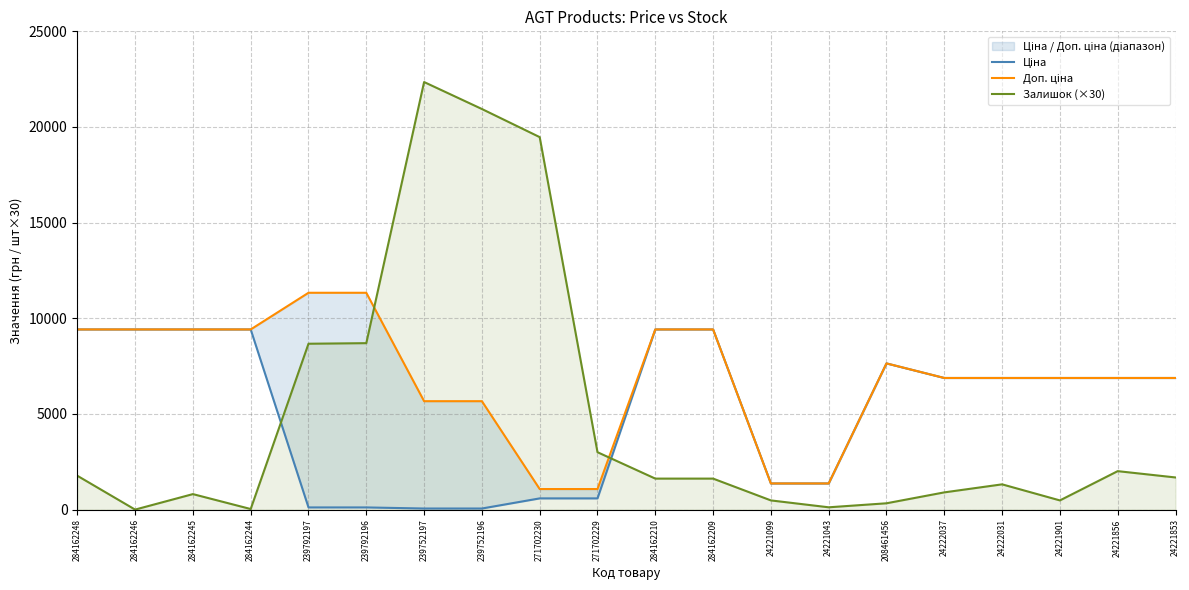

Does the chart have visible grid lines?

Yes